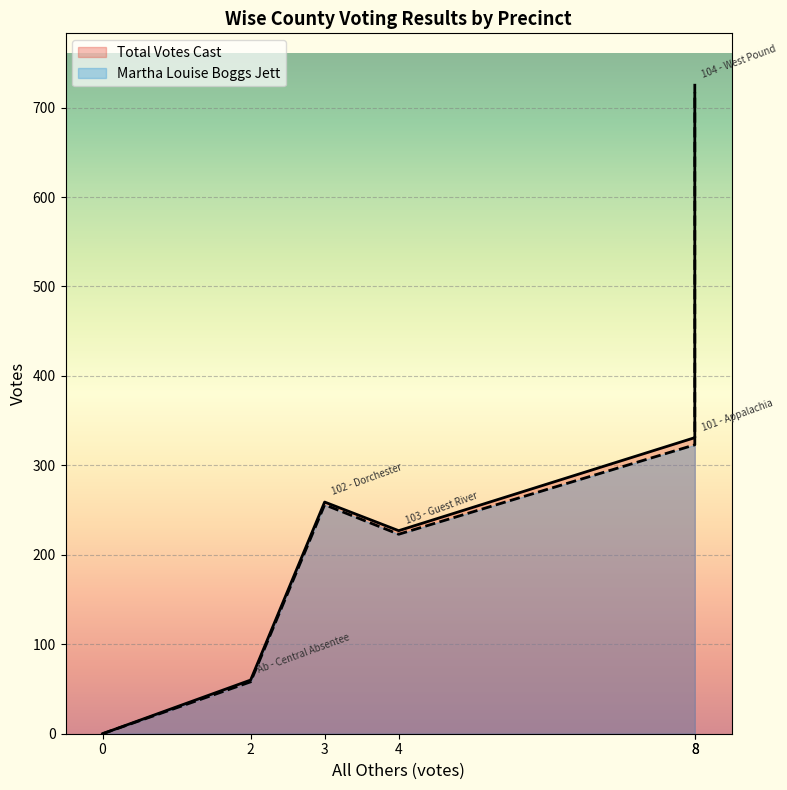

What is the difference between the highest and lowest values at 103 - Guest River?

4